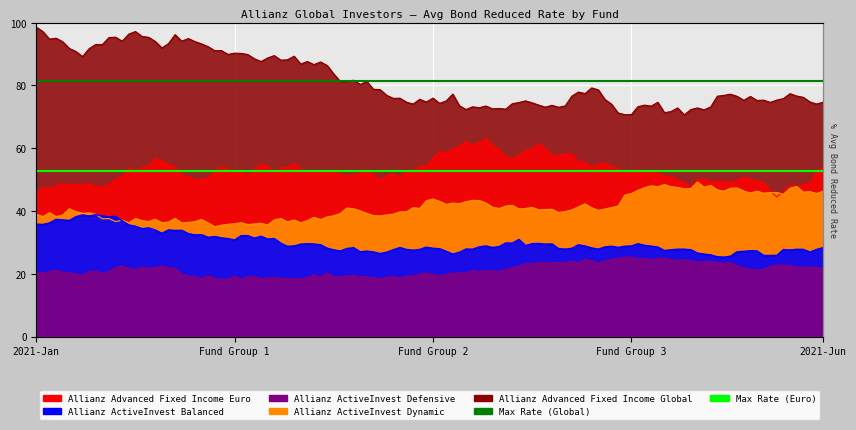

What is the highest value of the Max Rate (Global) series?

81.5